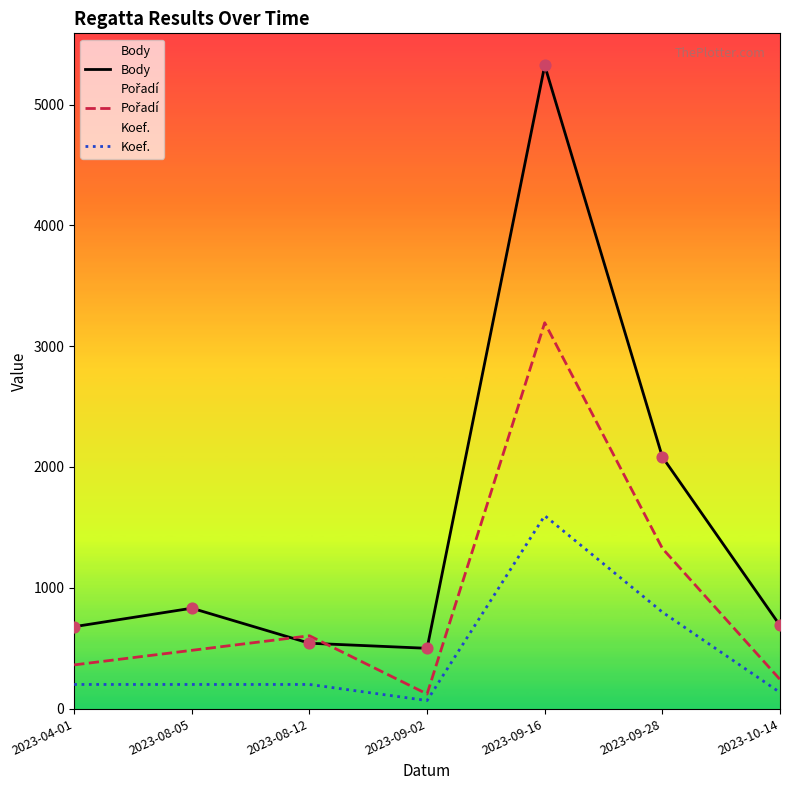

What are all the series names shown in the legend?

Body, Pořadí, Koef.